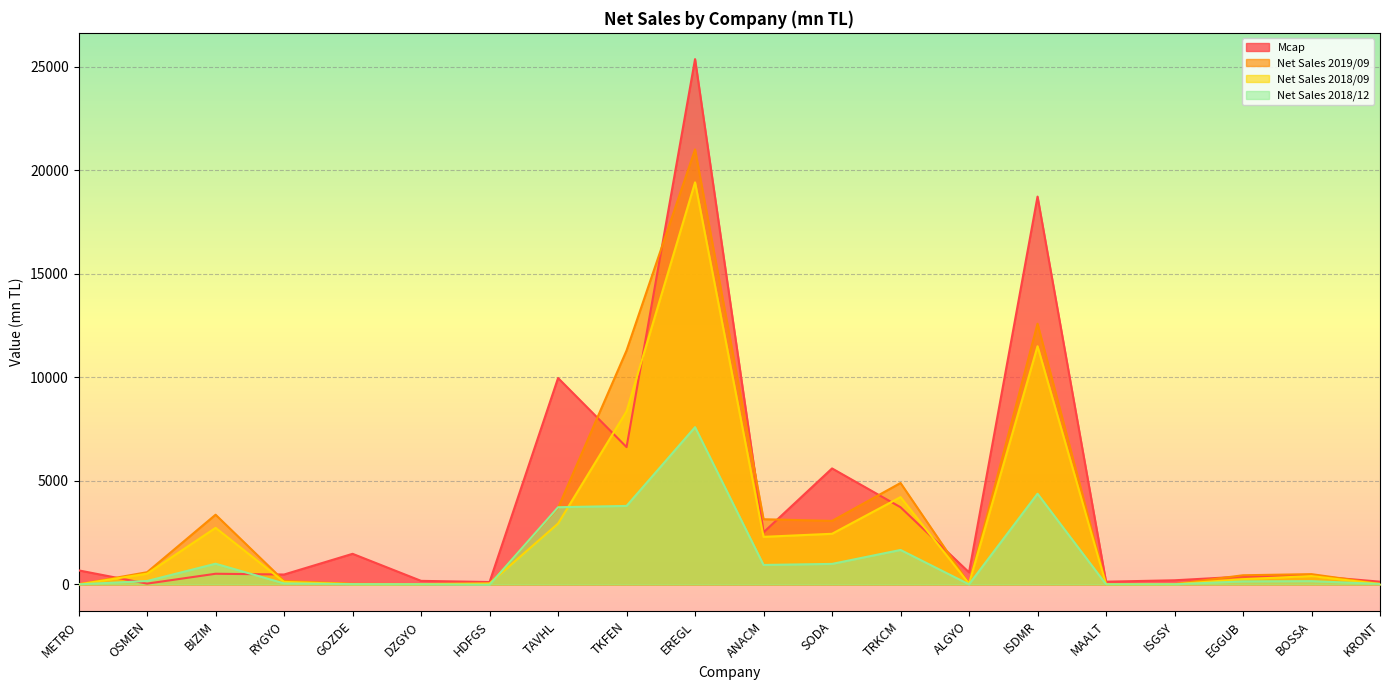

Which has a higher value, SODA or RYGYO?

SODA